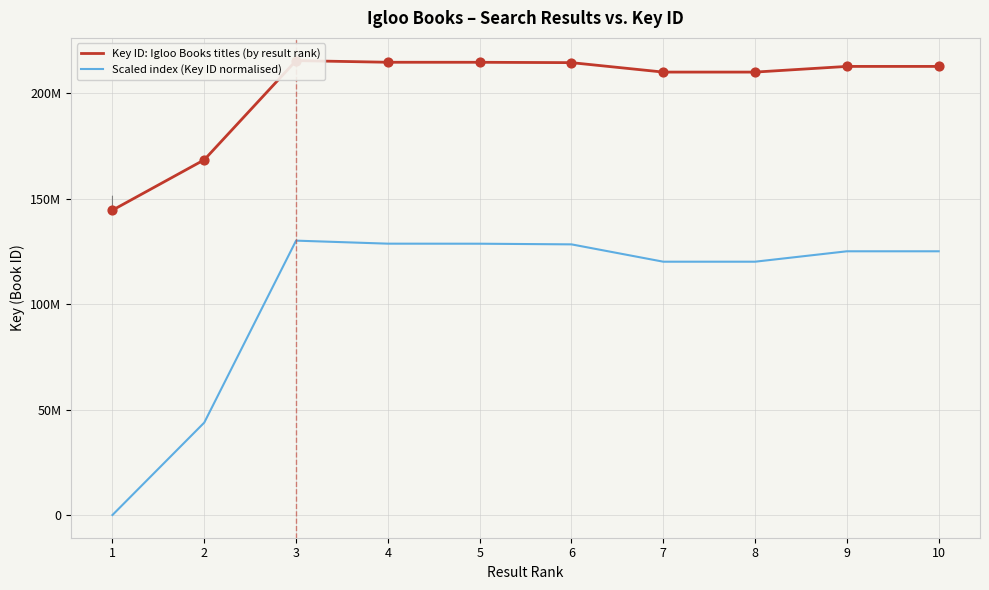

Which series has the largest total across all categories?

Key ID: Igloo Books titles (by result rank)